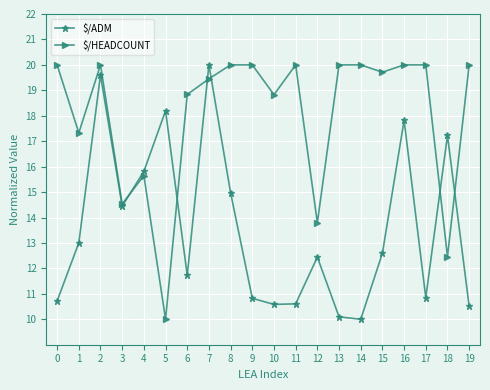

What is the value of the $/ADM point at the 5th from the left?

15.8